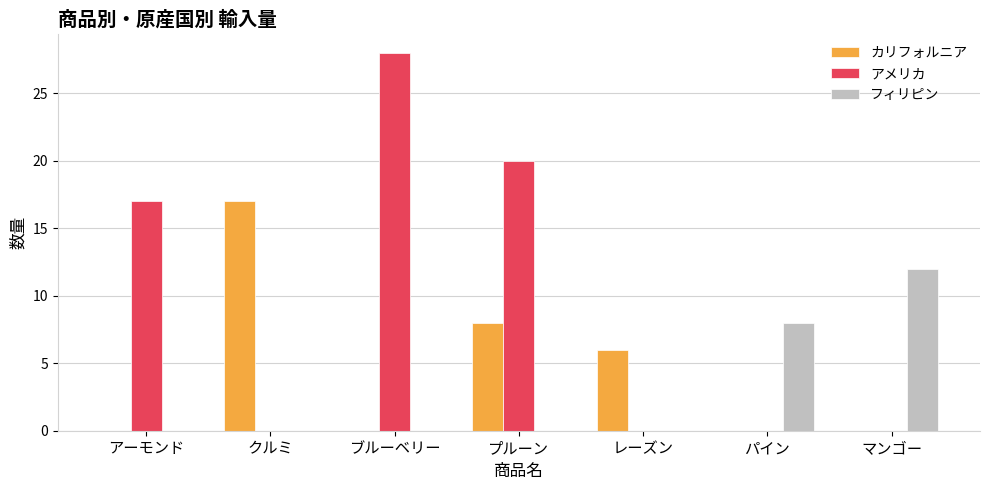

Reading left to right, transcribe all the data shown in this chart.

カリフォルニア: 0	17	0	8	6	0	0
アメリカ: 17	0	28	20	0	0	0
フィリピン: 0	0	0	0	0	8	12